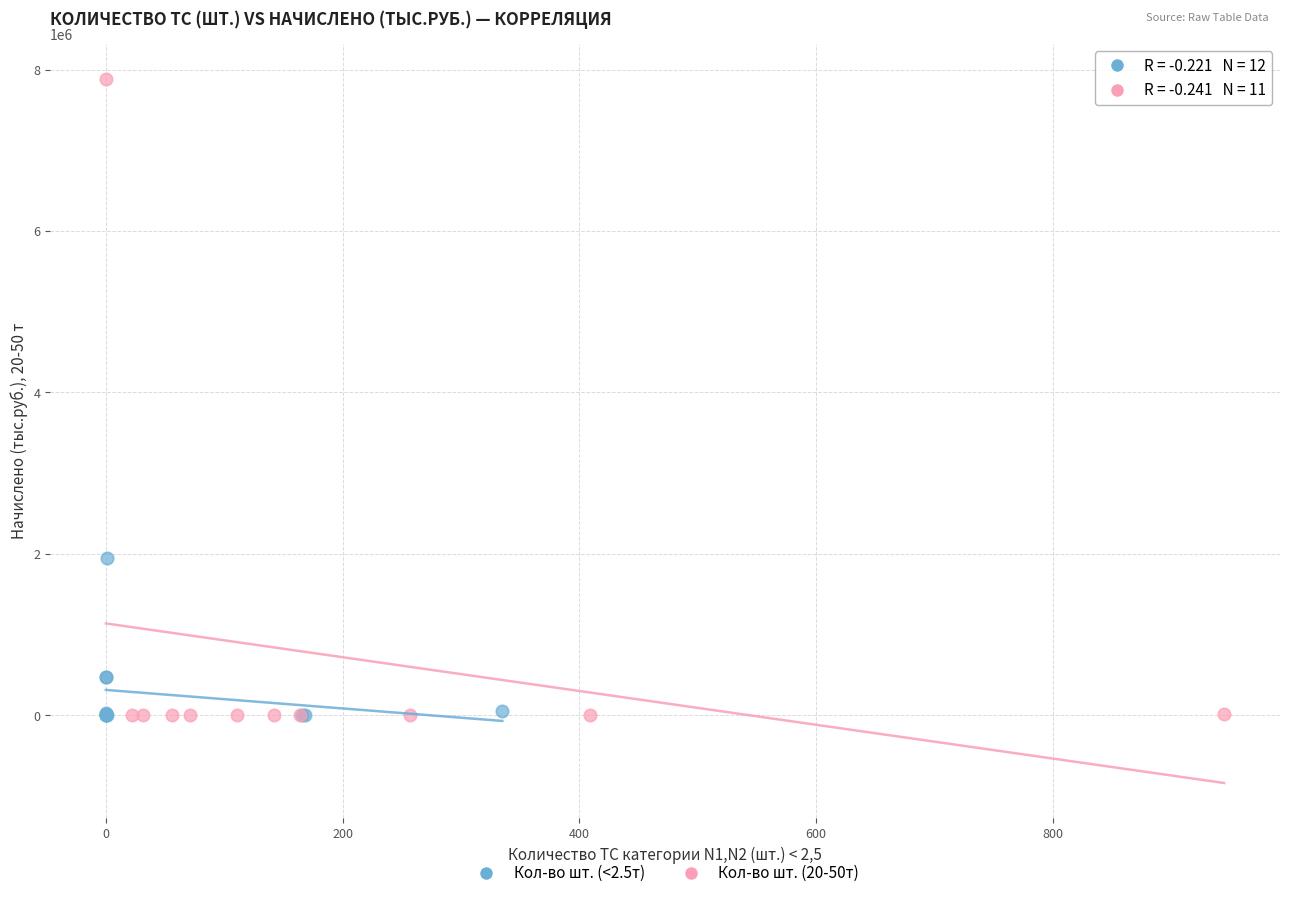

Which series has the widest spread of Y values?

Кол-во шт. (20-50т)